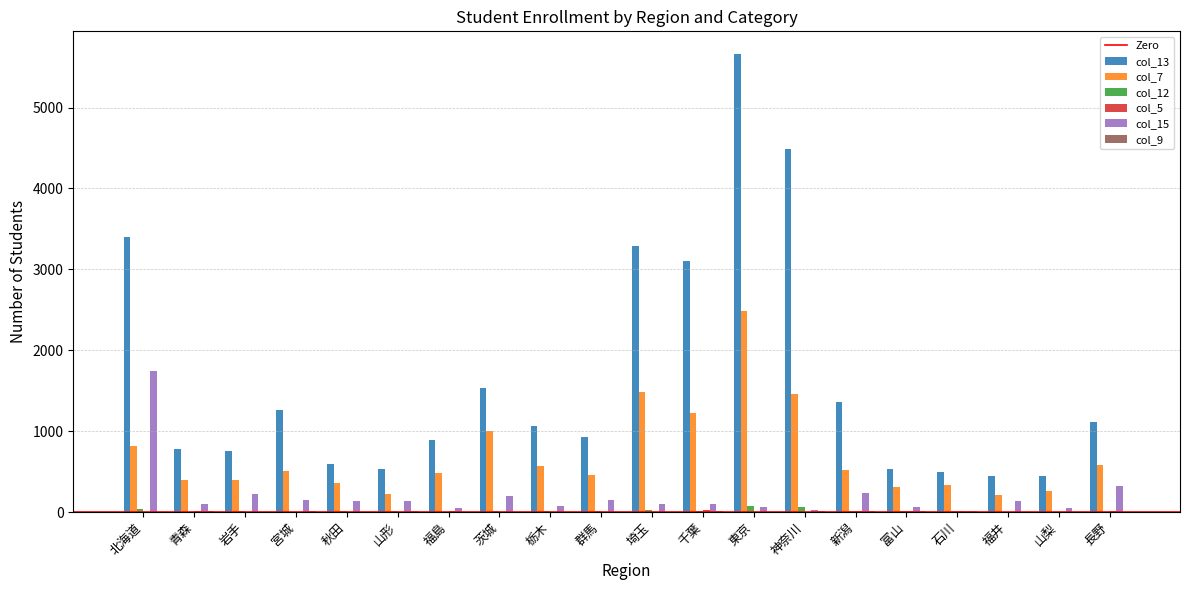

Which series has the largest total across all categories?

col_13